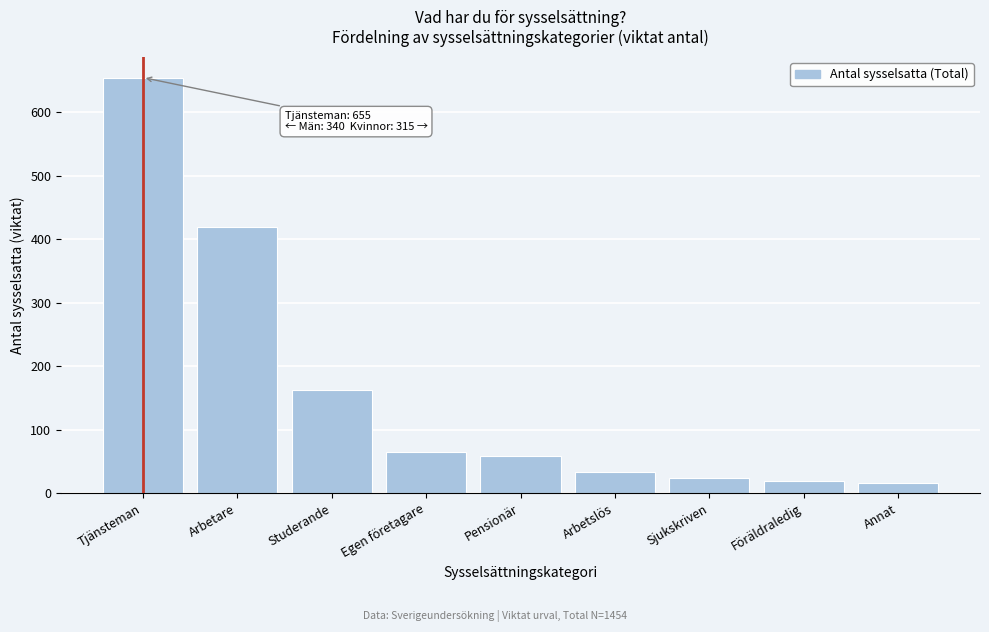

Reading left to right, transcribe all the data shown in this chart.

655.0	419.2	162.6	65.0	59.0	33.4	23.3	19.9	16.4